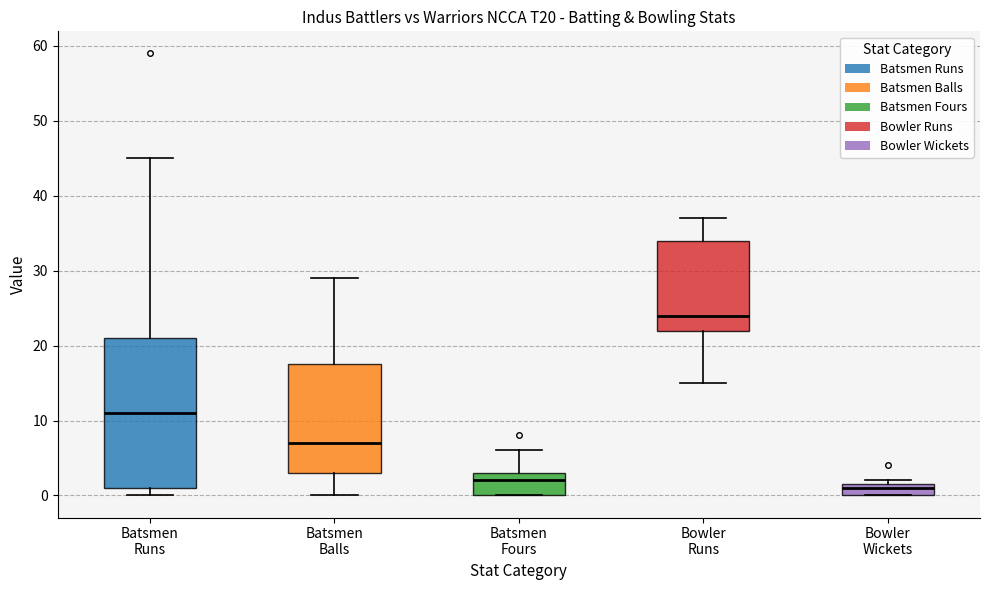

Which box has the lowest median line?

Bowler Wickets